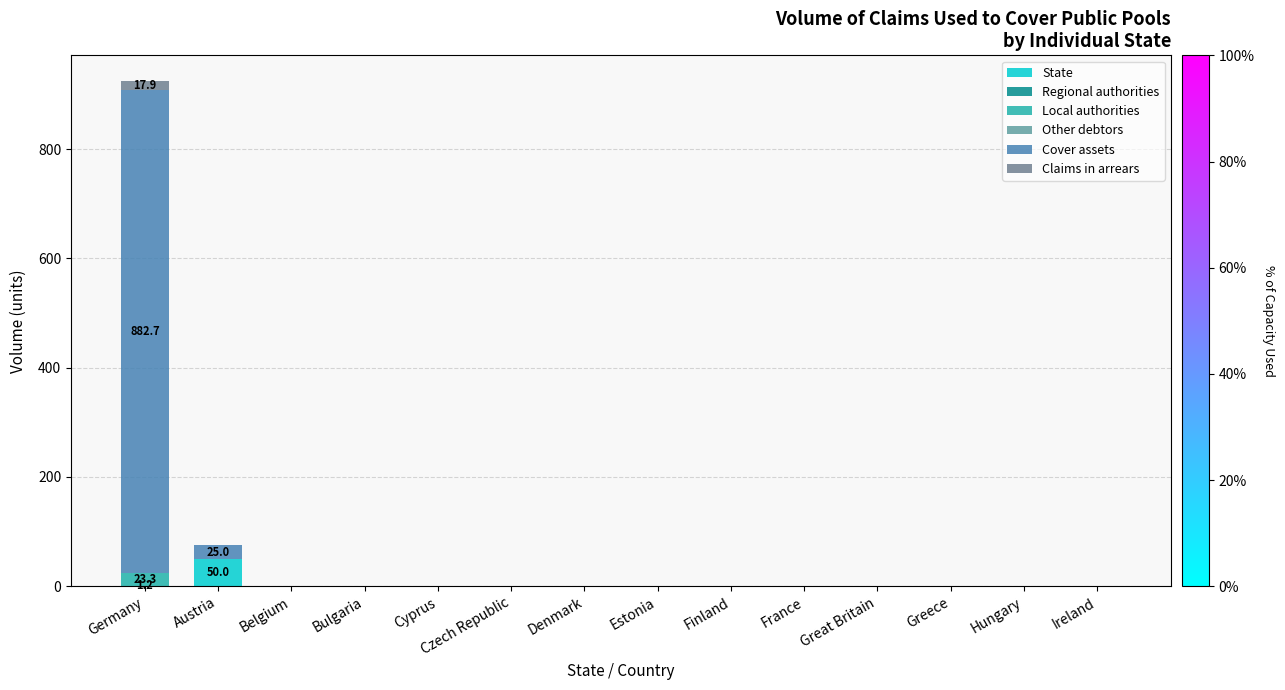

Are the bars horizontal?

No